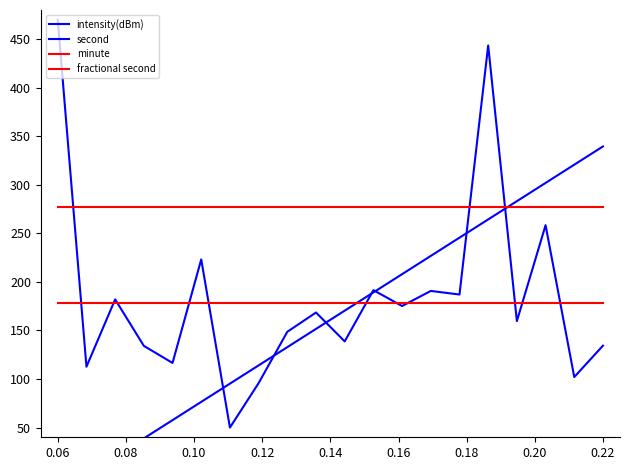

Which series has the largest range (max minus min)?

intensity(dBm)